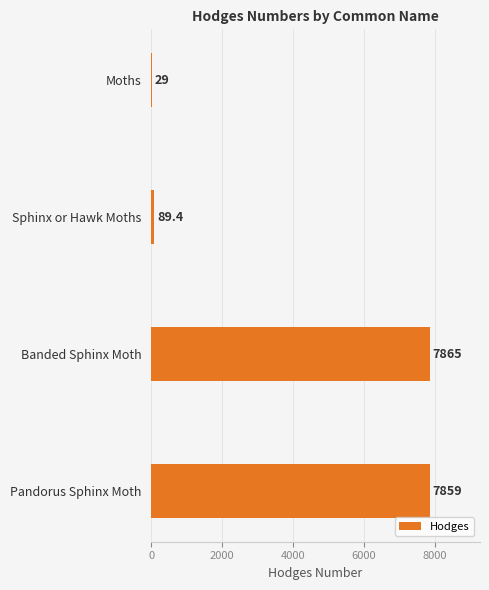

Approximately how many times larger is the value at Pandorus Sphinx Moth compared to Moths?

271.0